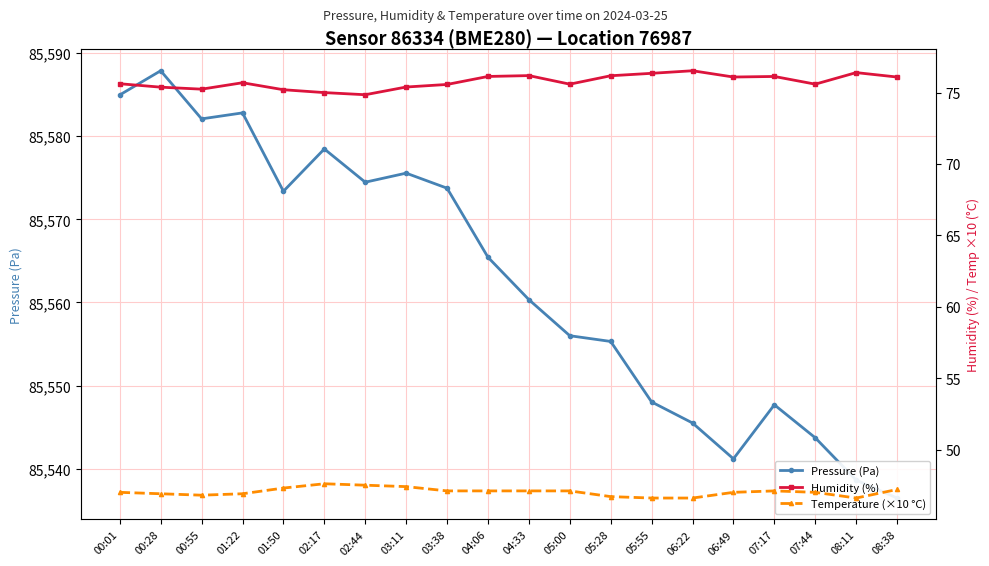

What is the highest value of the Pressure (Pa) series?

85587.9